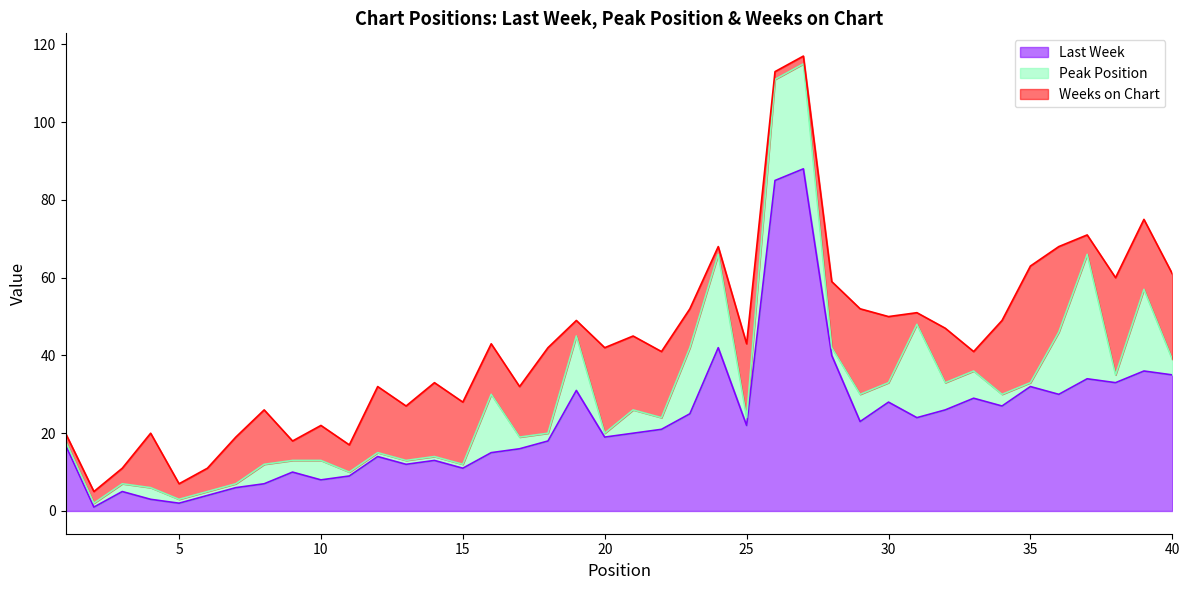

At which label does Last Week first exceed 21?

19